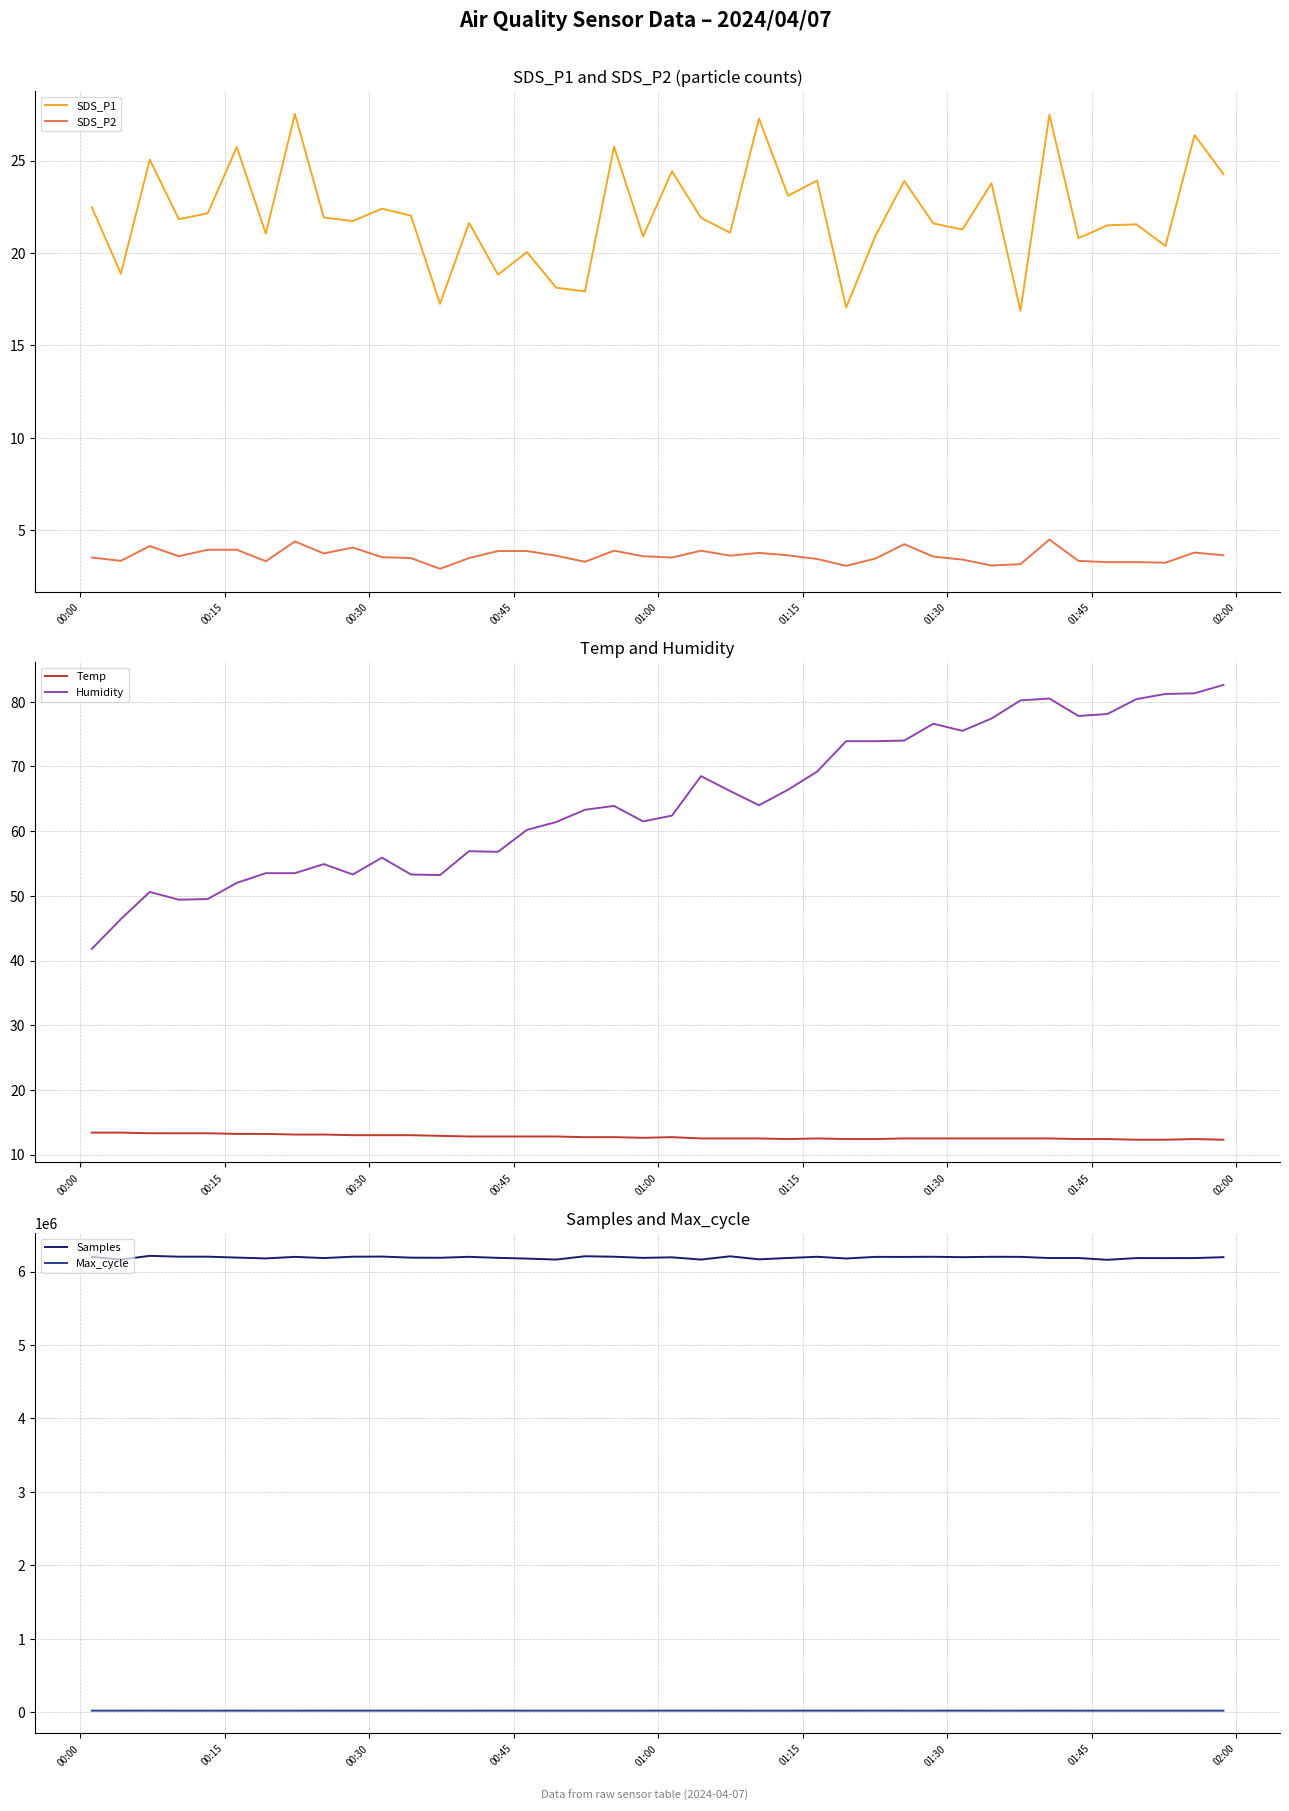

Does the chart have visible grid lines?

Yes